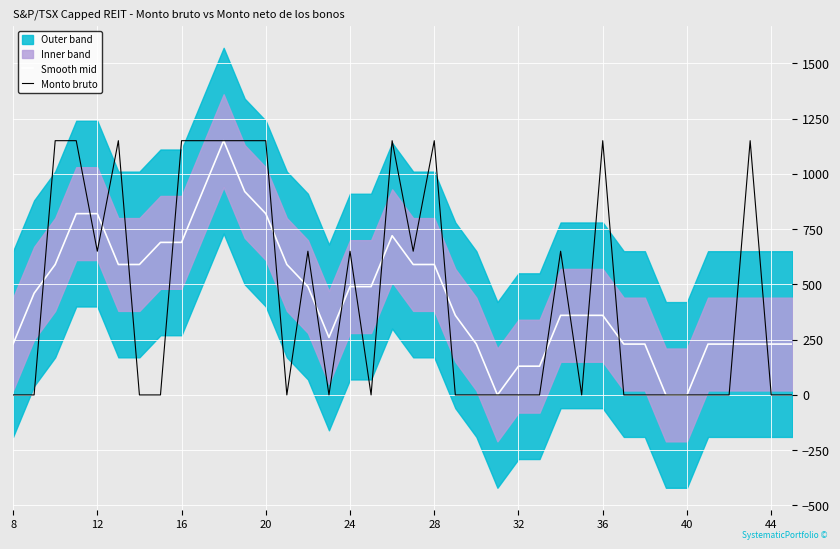

What is the value of the Monto bruto point at the 19th from the left?

1150